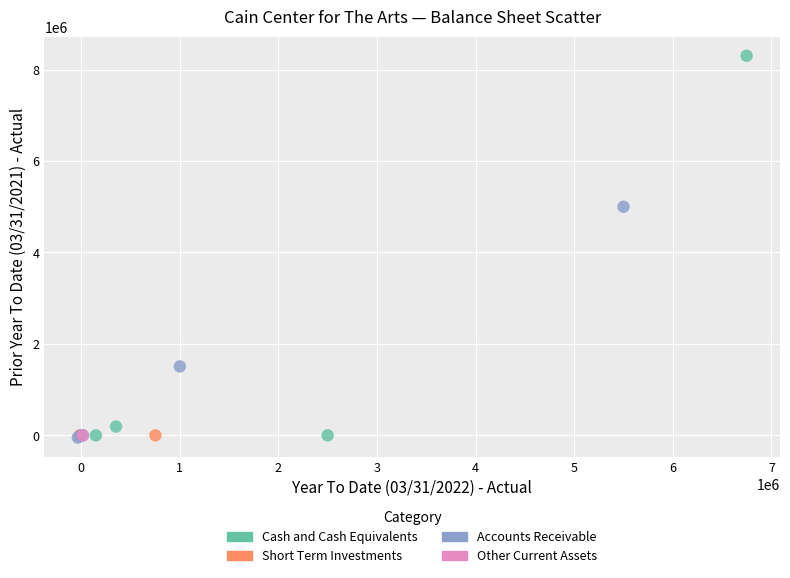

What are all the series names shown in the legend?

Cash and Cash Equivalents, Short Term Investments, Accounts Receivable, Other Current Assets